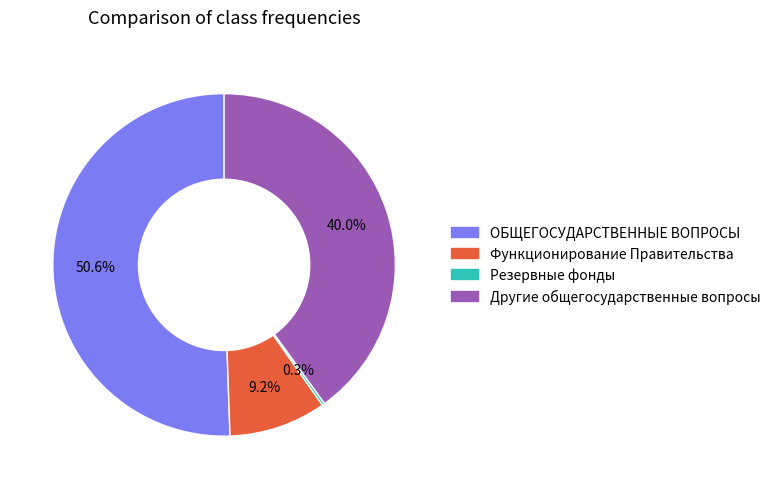

Does ОБЩЕГОСУДАРСТВЕННЫЕ ВОПРОСЫ represent more than half of the total?

Yes